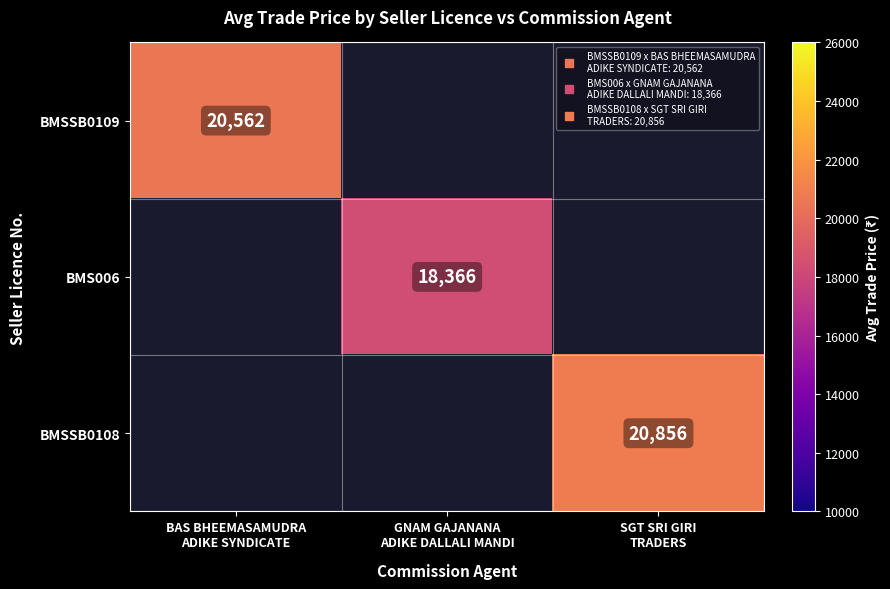

At which label does BMSSB0109 reach its minimum?

BAS BHEEMASAMUDRA ADIKE SYNDICATE